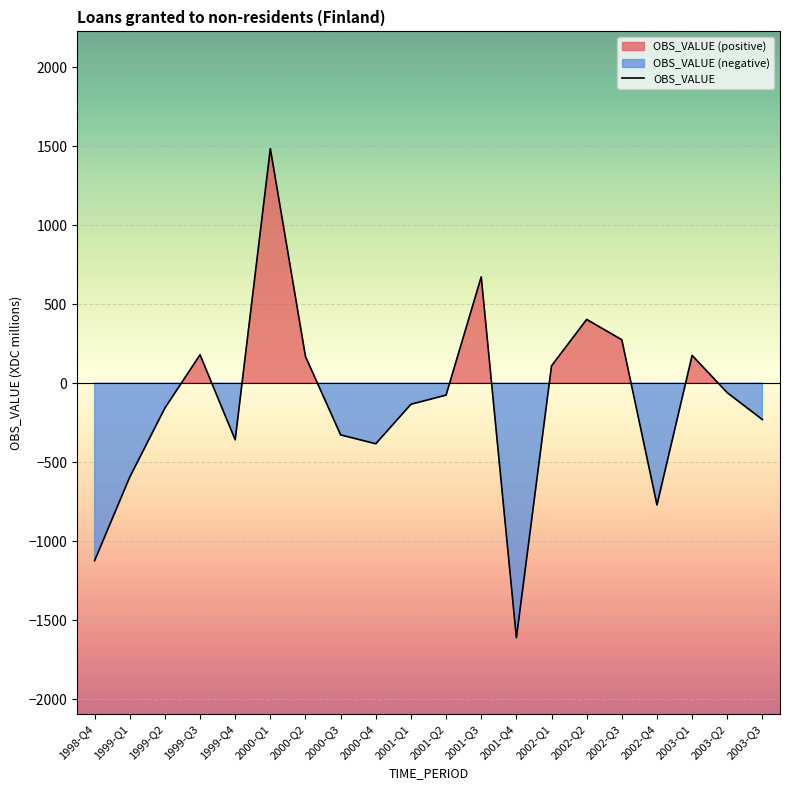

What is the change in value from 1999-Q3 to 2002-Q2?

+224